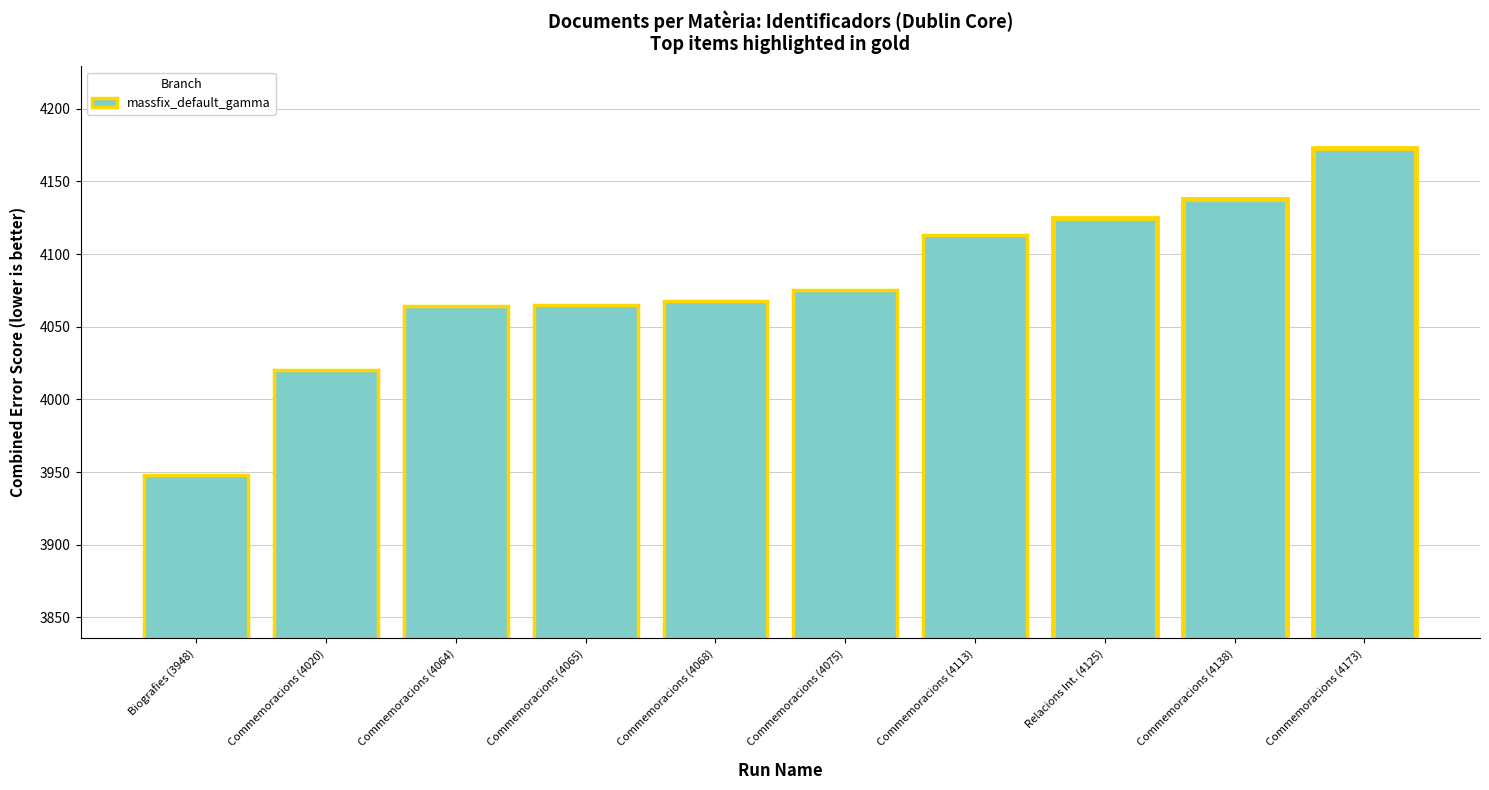

What value does the data have at Commemoracions (4075), to the nearest 5?

4075